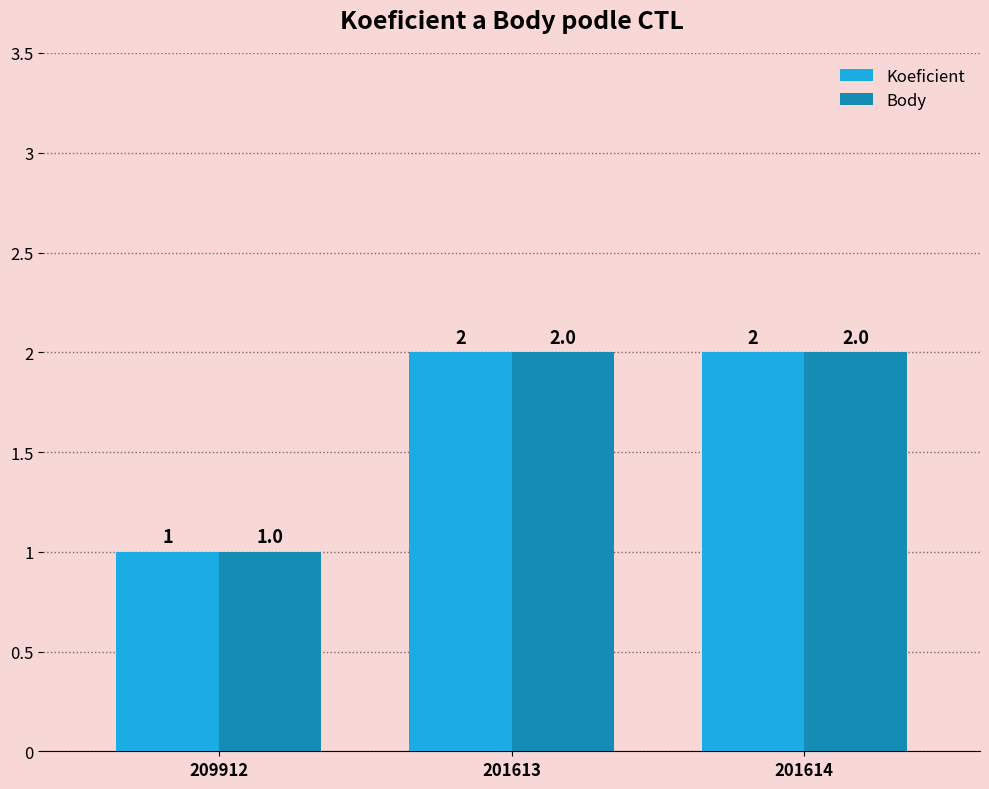

Reading left to right, transcribe all the data shown in this chart.

Koeficient: 1	2	2
Body: 1	2	2